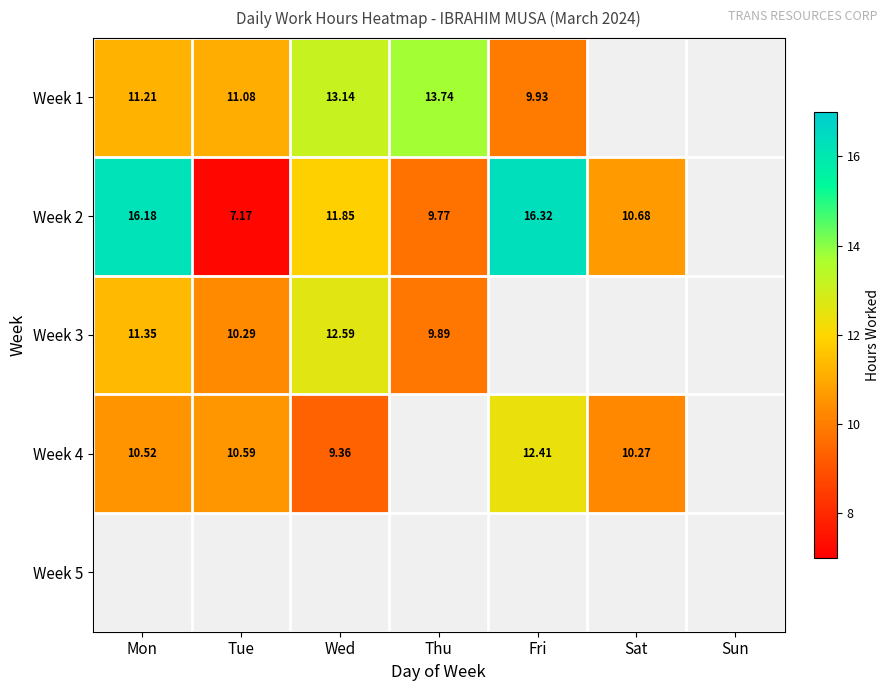

The Week 1 series shows 11.1 at Tue. True or false?

True